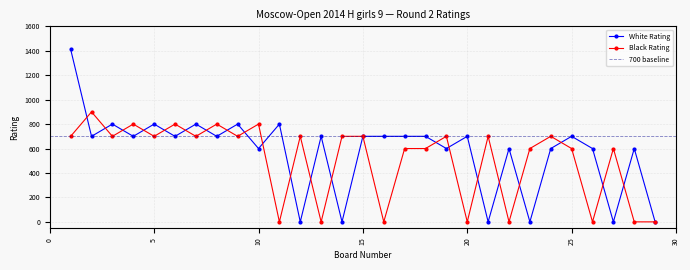

How many values in the White Rating series are below 700?

12